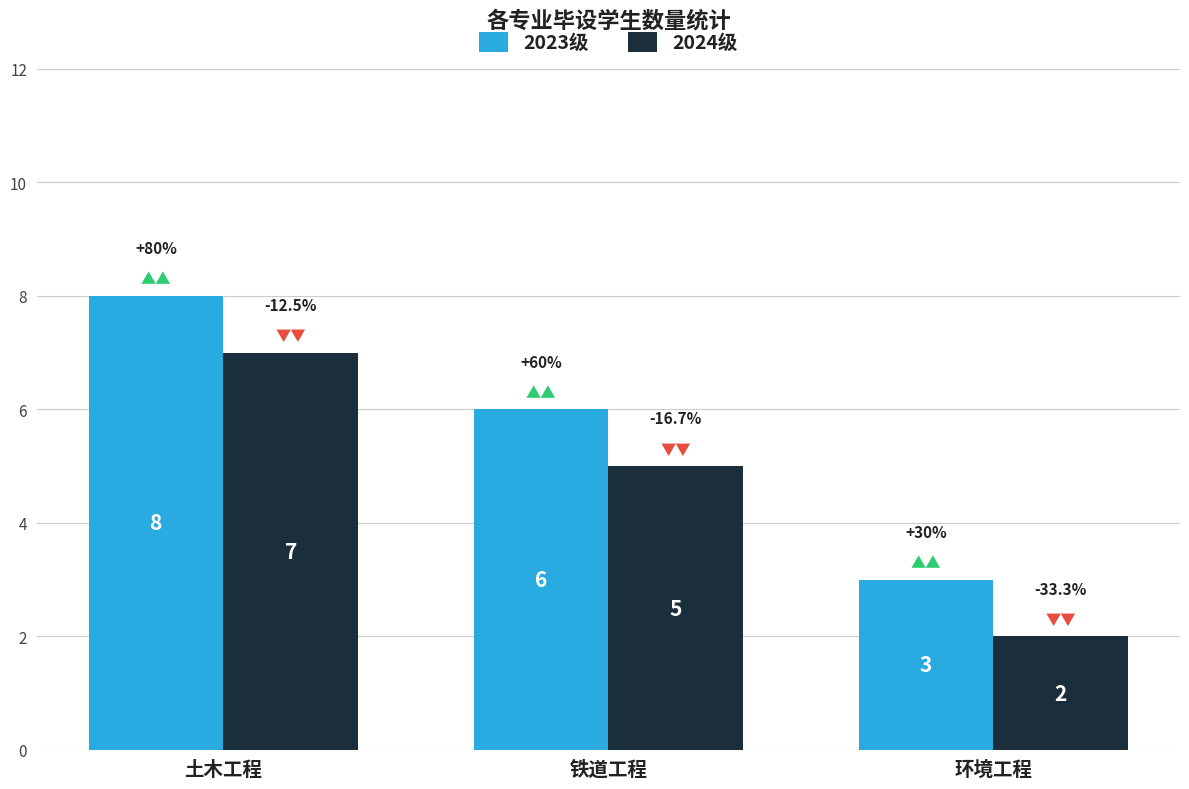

Which category has the lowest value in the 2024级 series?

环境工程